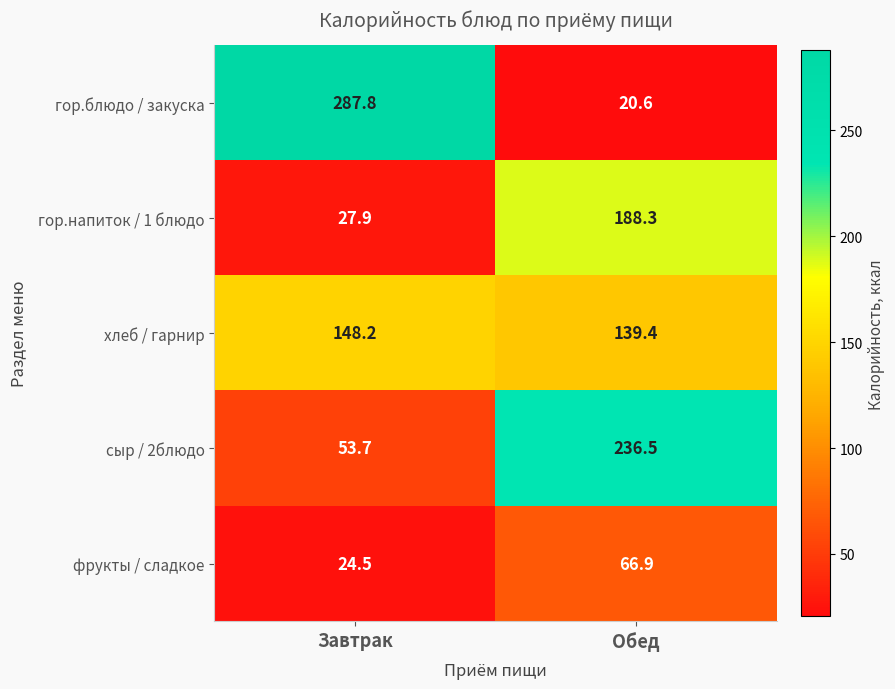

Which category has the lowest value in the хлеб / гарнир series?

Обед